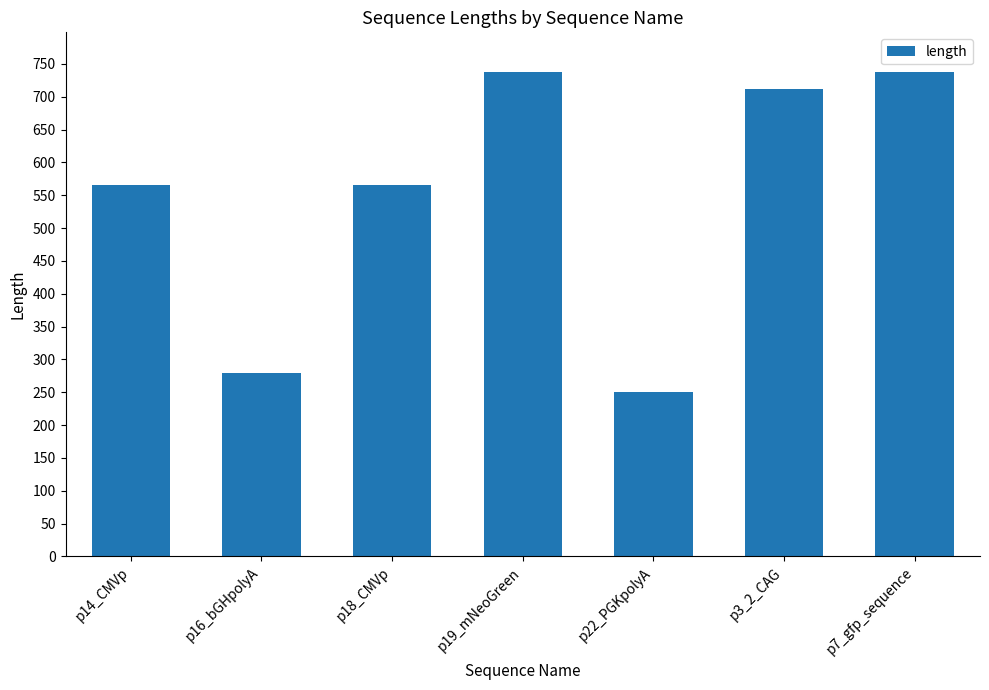

What is the ratio of the value at p19_mNeoGreen to the value at p3_2_CAG?

1.0